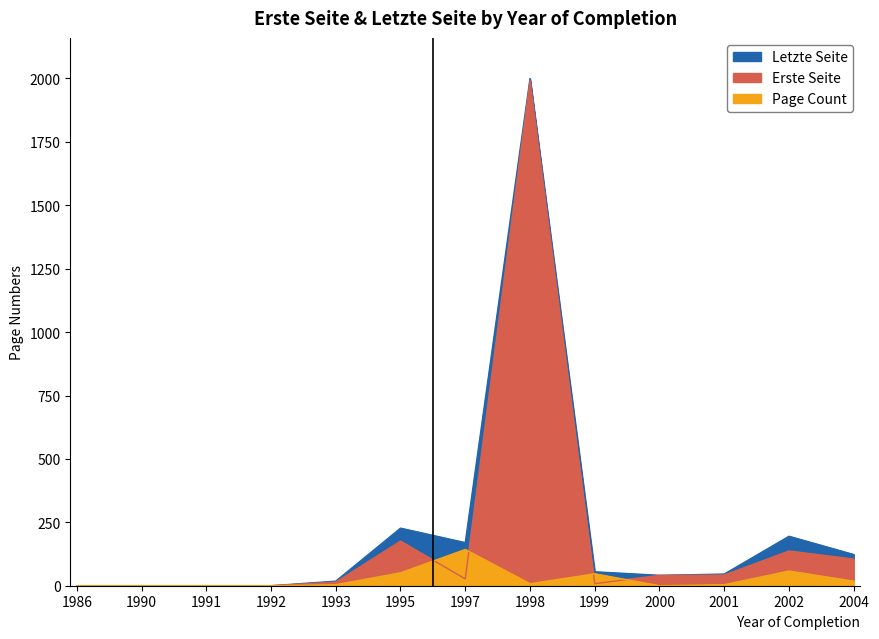

Reading left to right, list all the values displayed in this chart.

Erste Seite: 1986=0	1990=0	1991=0	1992=0	1993=14	1995=176	1997=27	1998=1992	1999=8	2000=41	2001=42	2002=137	2004=105
Letzte Seite: 1986=0	1990=0	1991=0	1992=0	1993=18	1995=227	1997=170	1998=2000	1999=55	2000=41	2001=46	2002=195	2004=123
Page Count: 1986=0	1990=0	1991=0	1992=0	1993=4	1995=51	1997=143	1998=8	1999=47	2000=0	2001=4	2002=58	2004=18